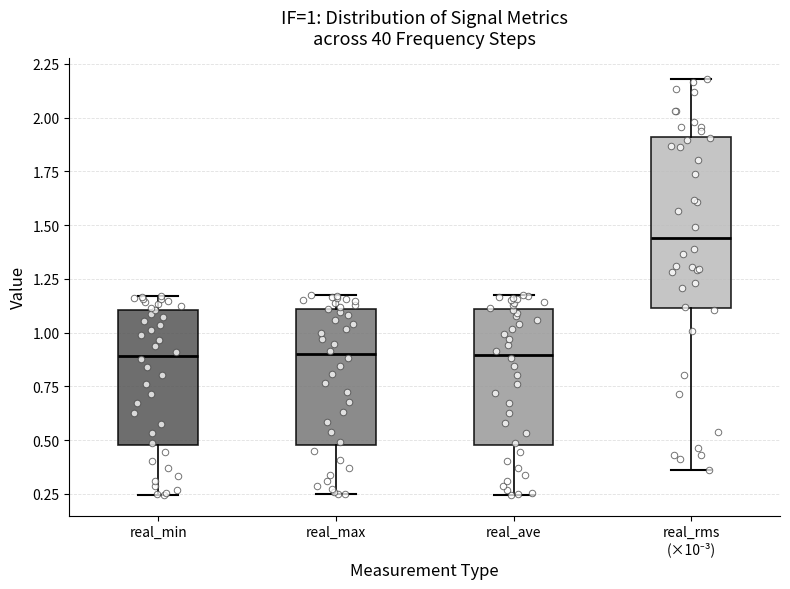

Where does the lower whisker of the box for real_max end on the y-axis? The values are not printed on the chart, so give them approximately, as read against the axis.

0.25